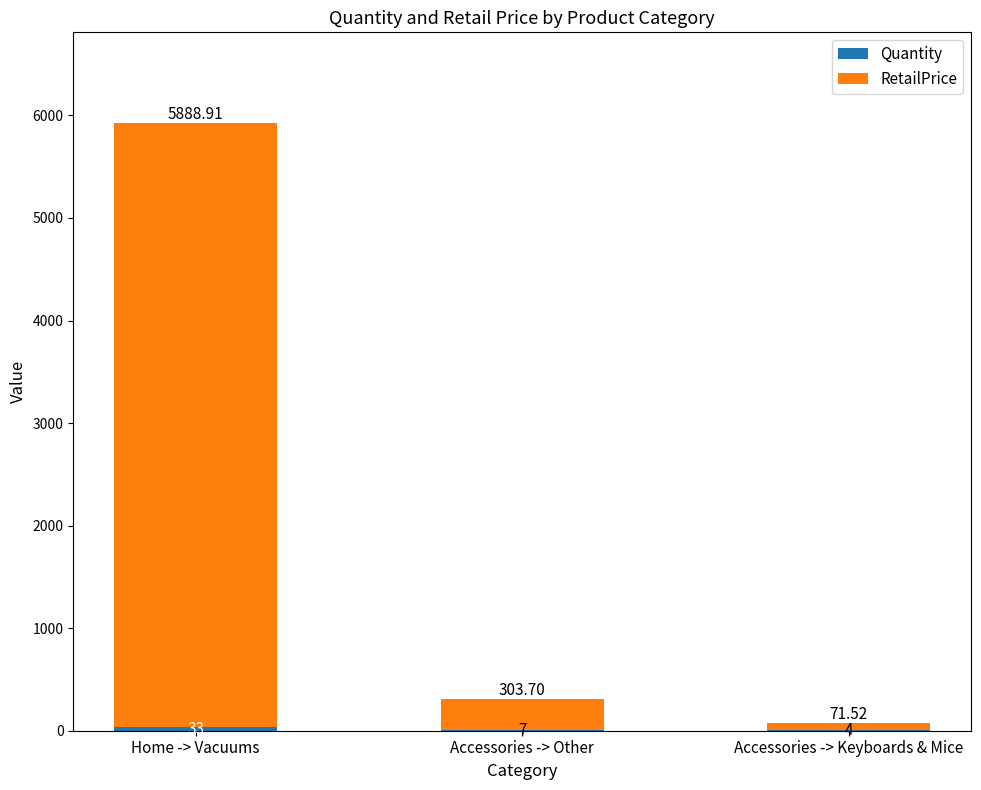

At which label does RetailPrice first exceed 303?

Home -> Vacuums